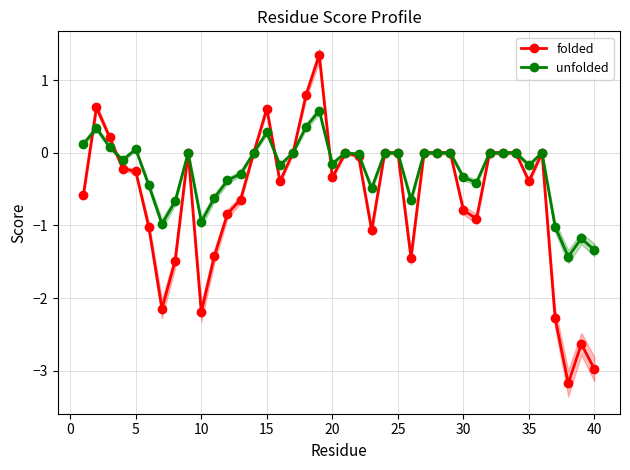

How many interior local peaks does the folded series have?

7